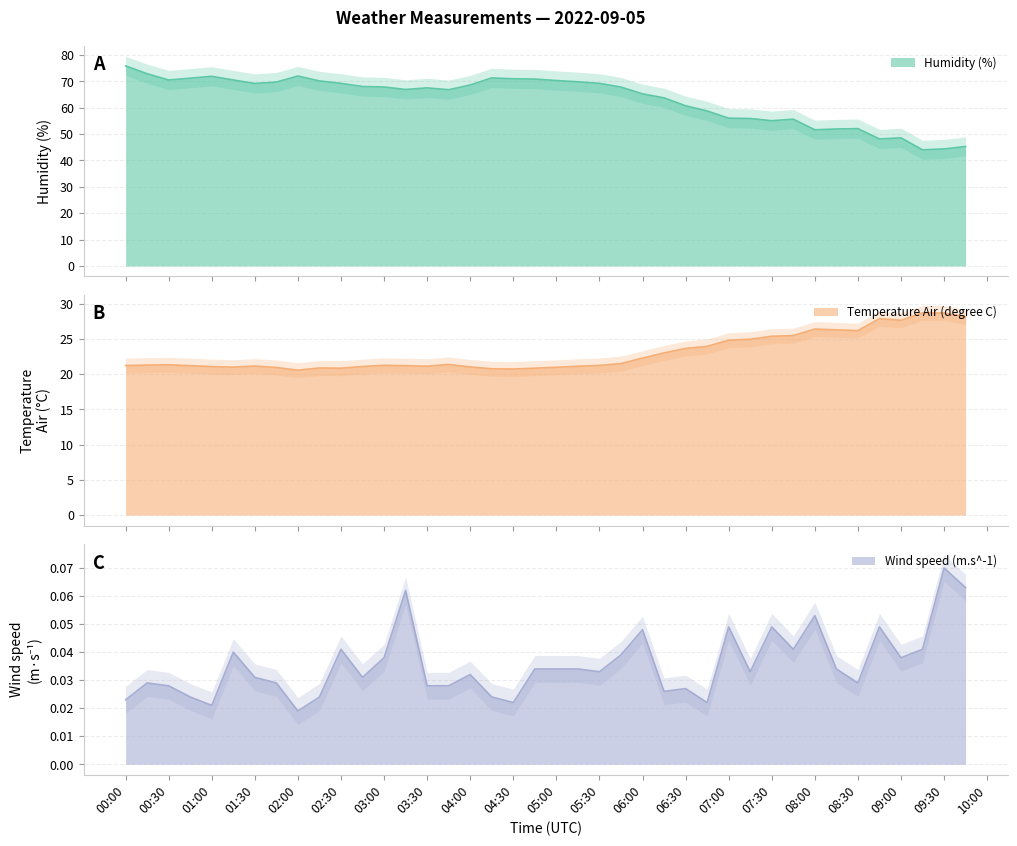

Rank the series by their average value, from lowest to highest.

Wind speed (m.s^-1), Temperature Air (degree C), Humidity (%)